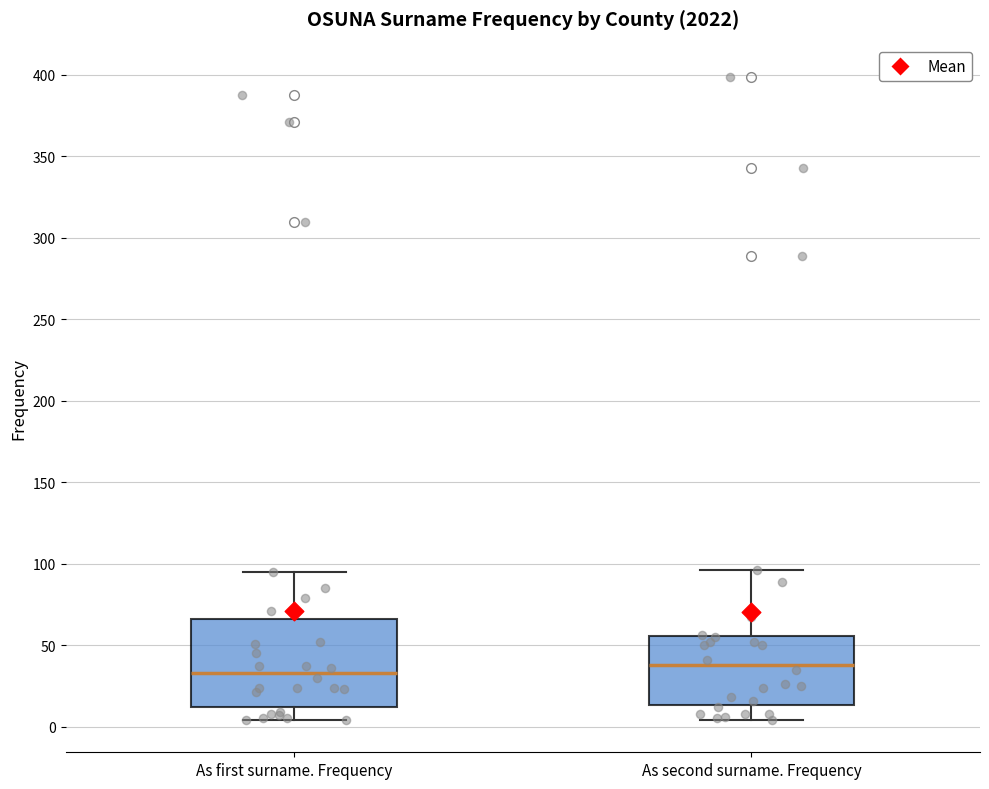

Reading left to right, read every box against the y-axis: the position of its median line, the range the box covers, and the ends of its whiskers. The values are not printed on the chart, so give them approximately, as read against the axis.

As first surname. Frequency: median 35, box 10 to 65, whiskers 5 to 95
As second surname. Frequency: median 40, box 15 to 55, whiskers 5 to 95